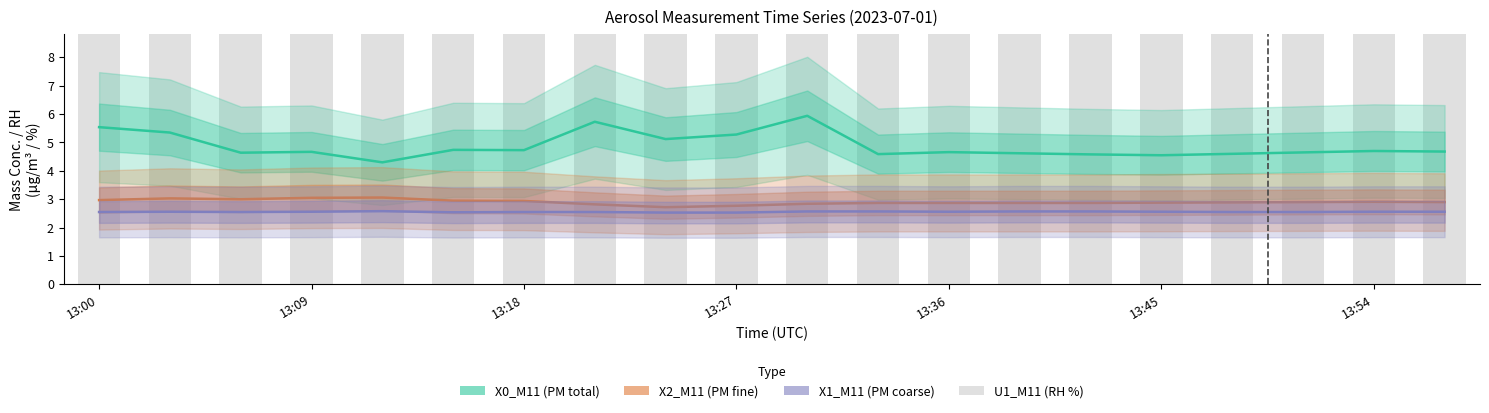

What is the difference between the second highest and second lowest values in the X0_M11 series?

1.2